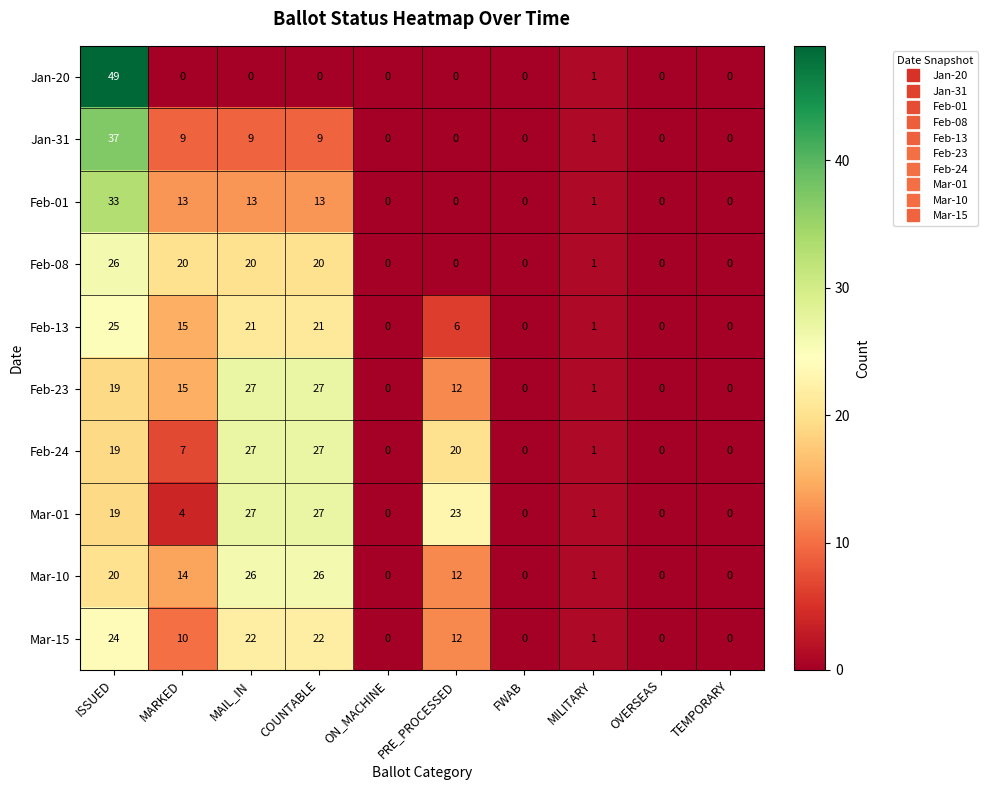

How many data points in Jan-20 are above 0?

2